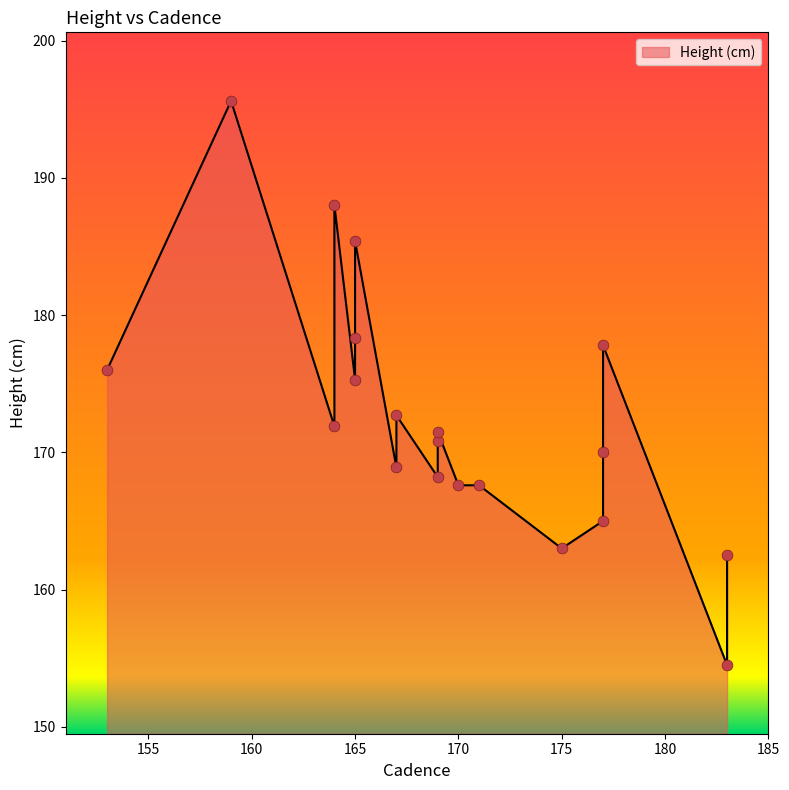

What is the ratio of the value at 170 to the value at 164?

1.0